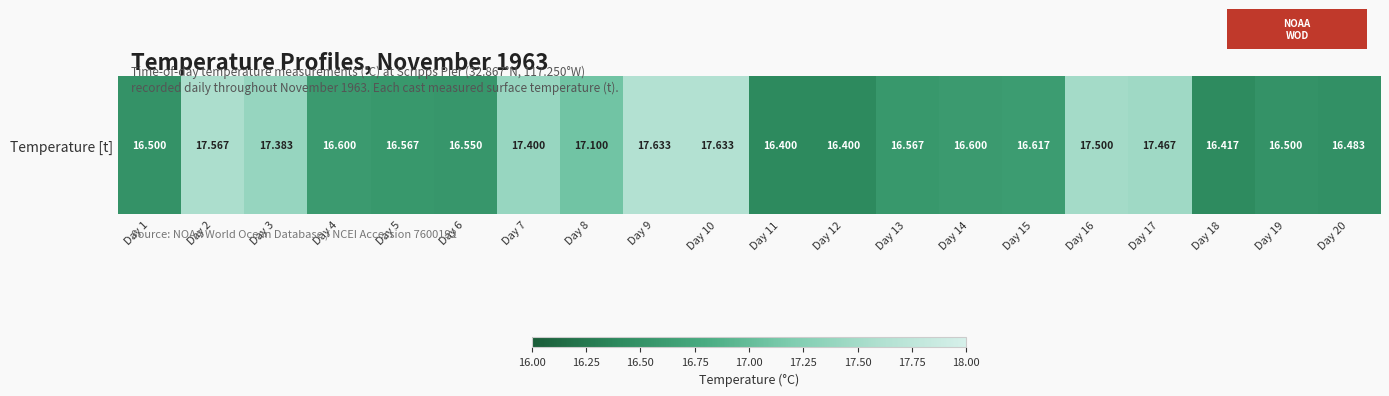

Count the number of categories in the chart.

20